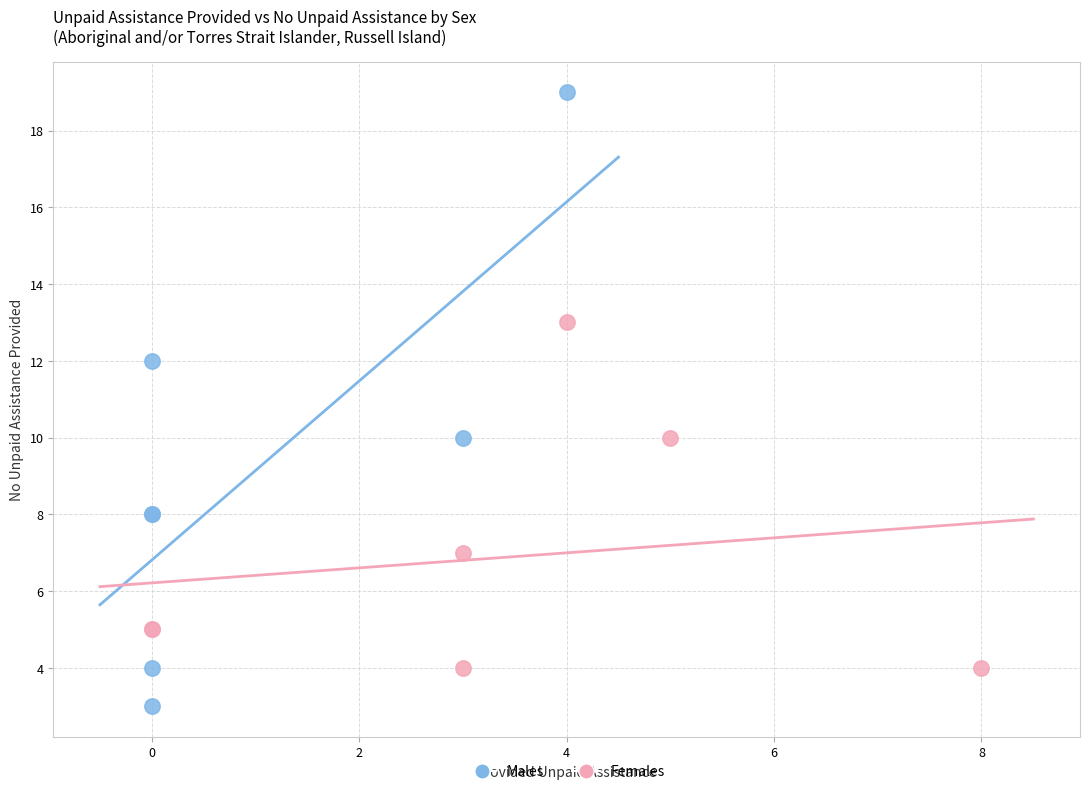

Which series reaches the maximum Y coordinate?

Males